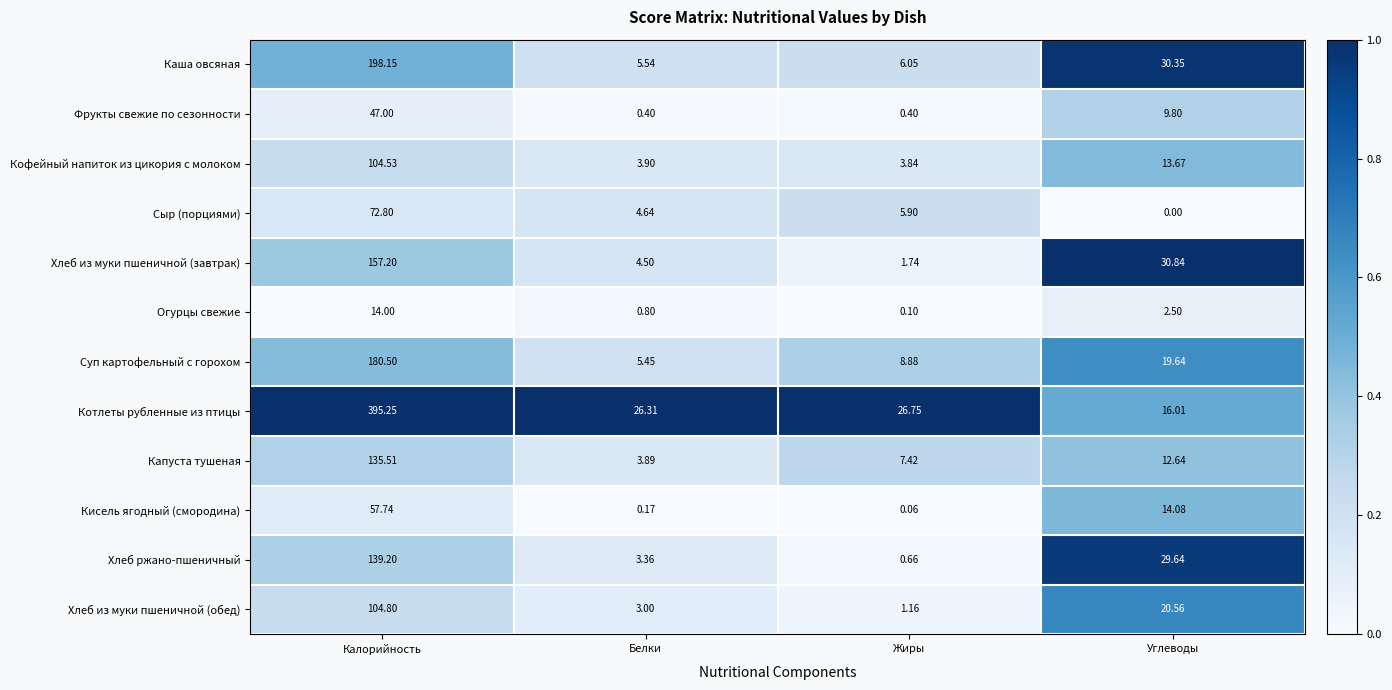

At which label is Котлеты рубленные из птицы closest to 205?

Жиры